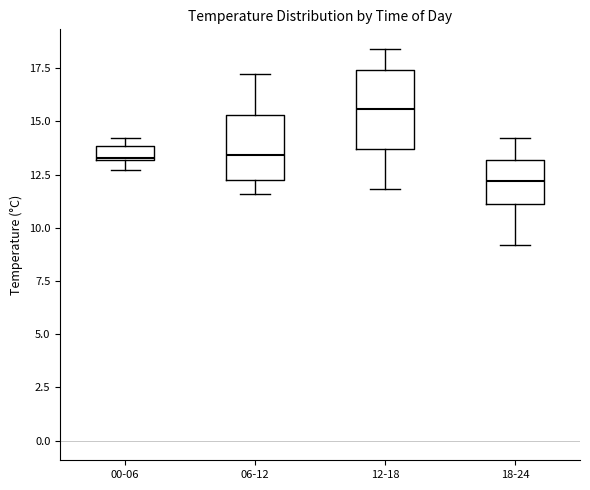

Which box's median line is the lowest?

18-24